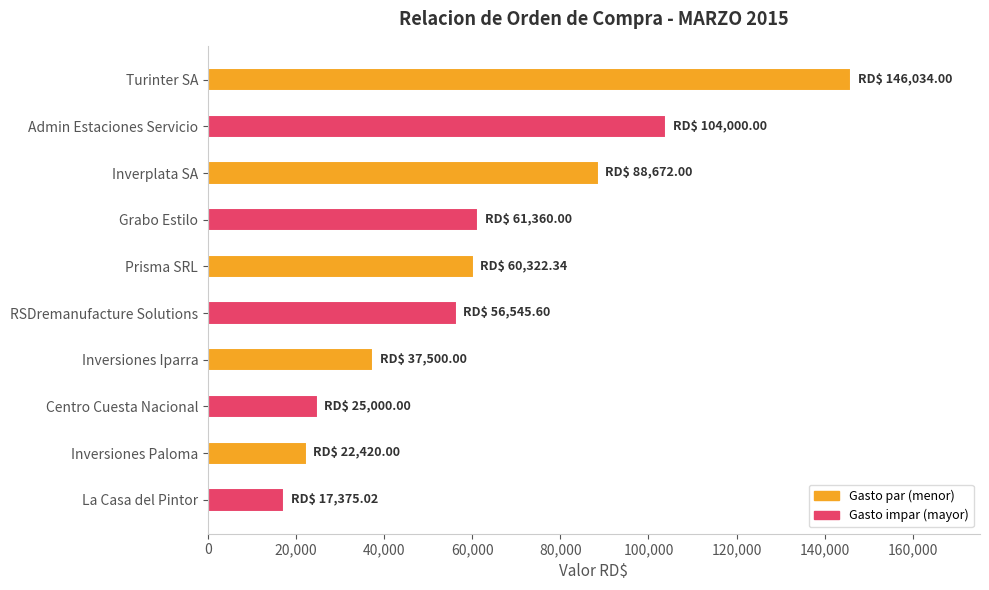

What is the smallest value displayed?

17375.0